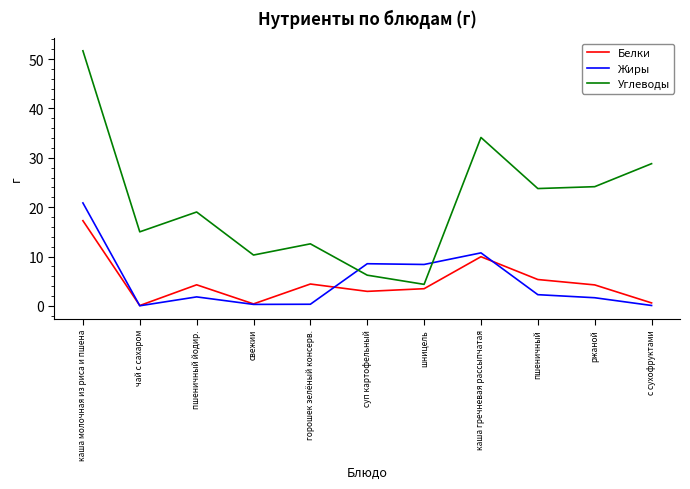

What is the difference between the maximum and minimum values in the Жиры series?

20.8